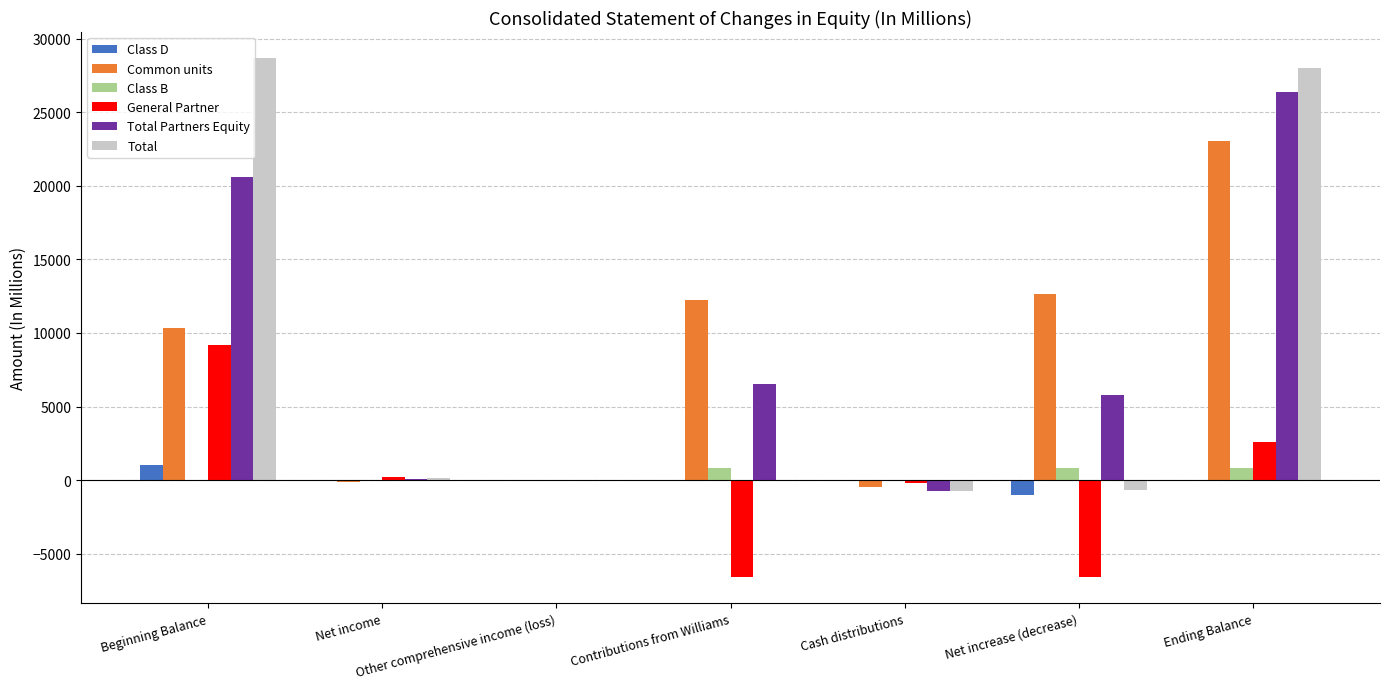

What is the greatest value displayed?

28685